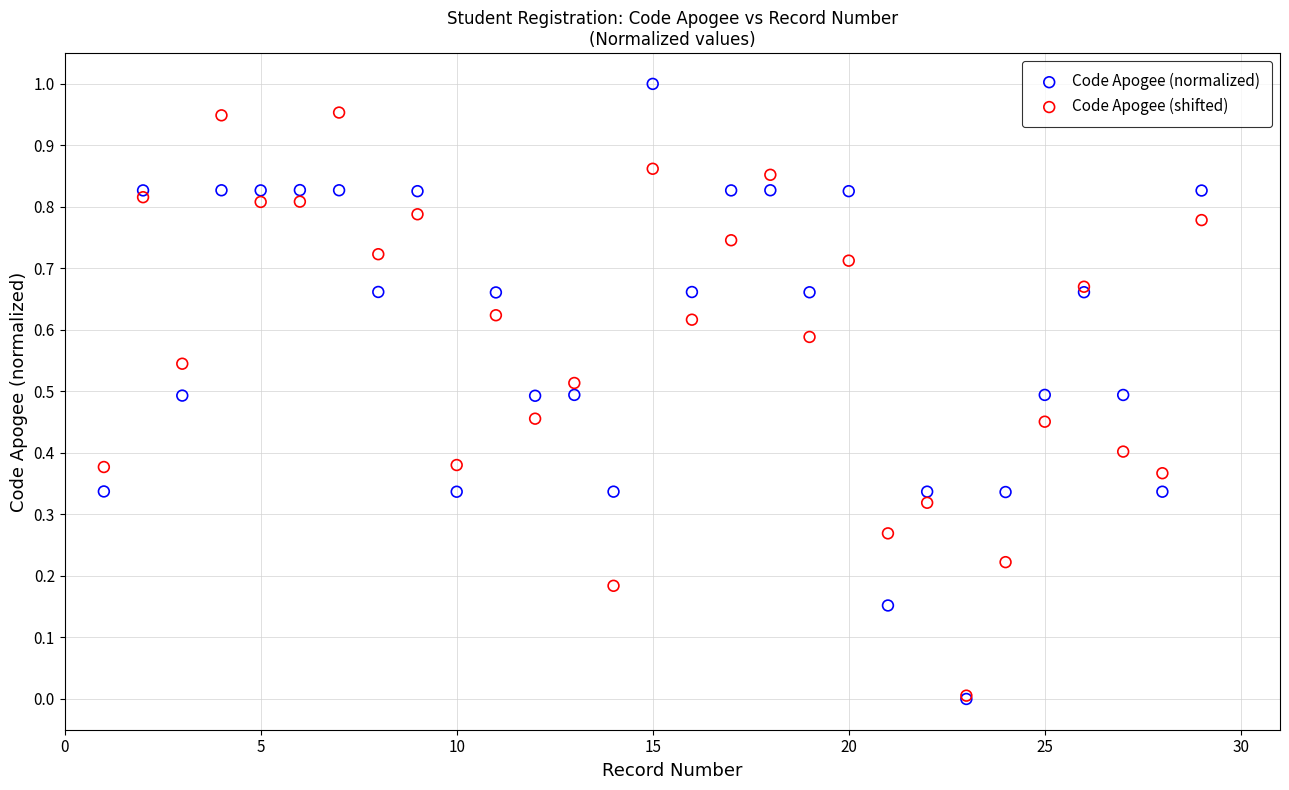

What are all the series names shown in the legend?

Code Apogee (normalized), Code Apogee (shifted)